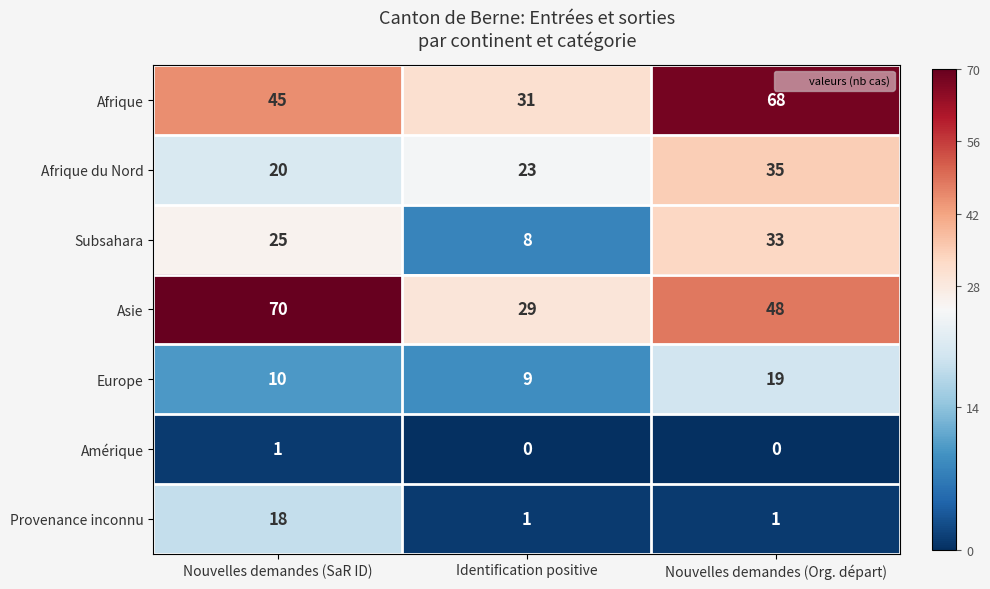

True or false: Subsahara has a value of 44 at Nouvelles demandes (SaR ID).

False